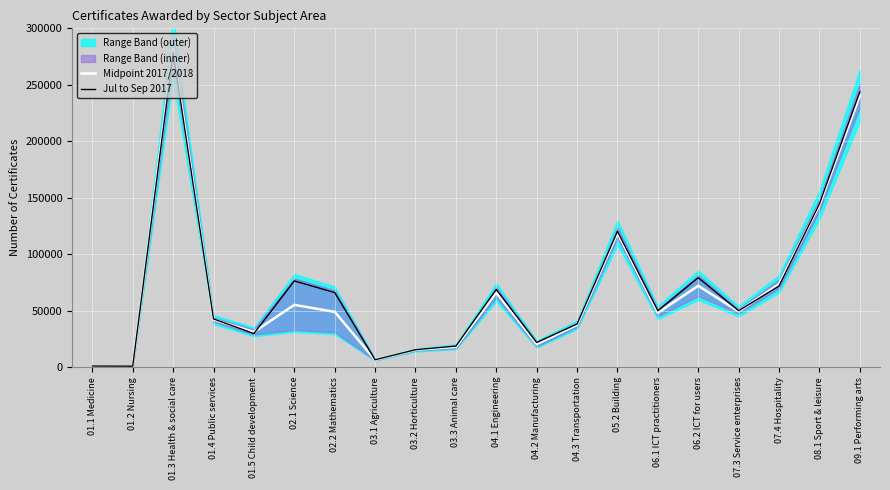

What is the approximate value of Jul to Sep 2017 at 09.1 Performing arts?

243750